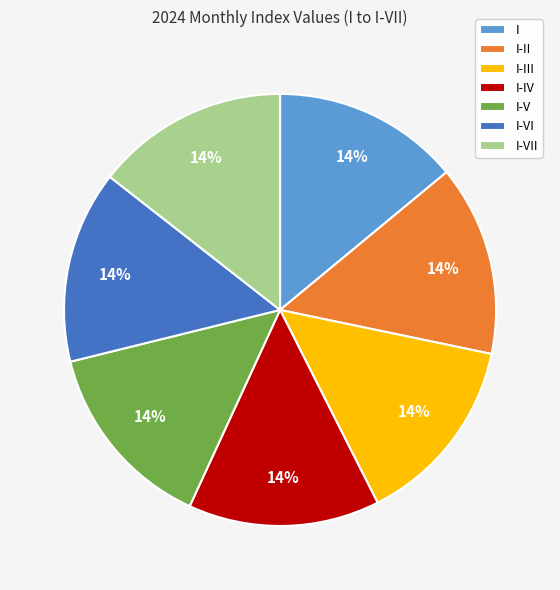

To the nearest percent, what is the average slice percentage?

14%